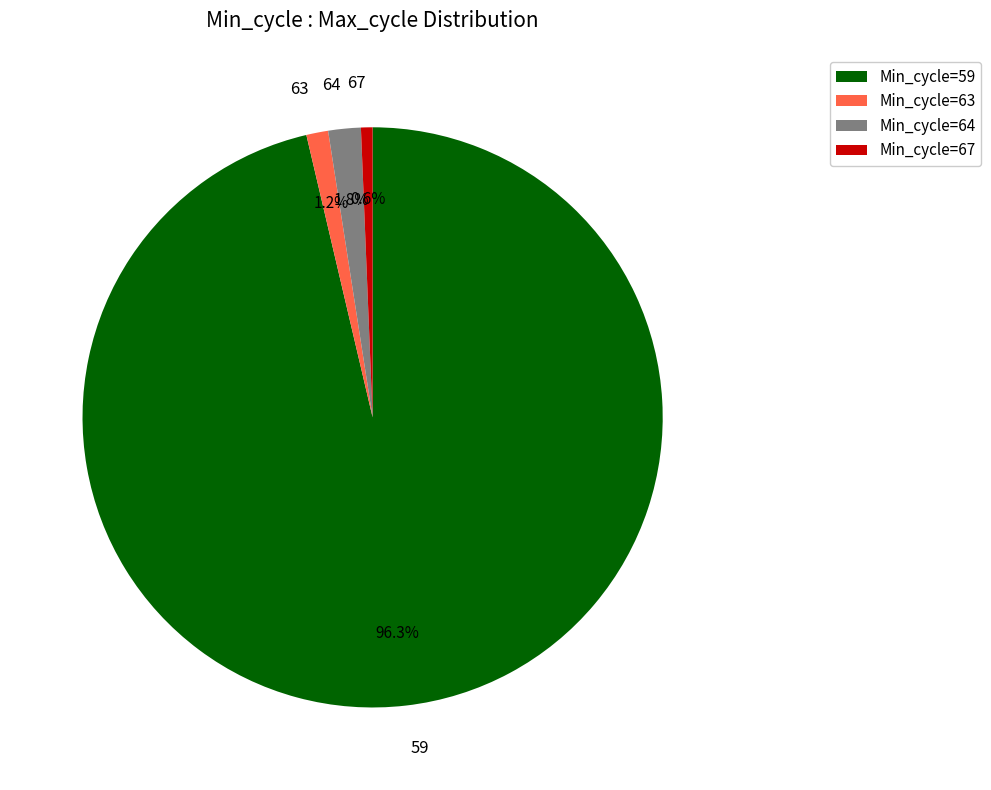

Between 59 and 67, which is larger?

59